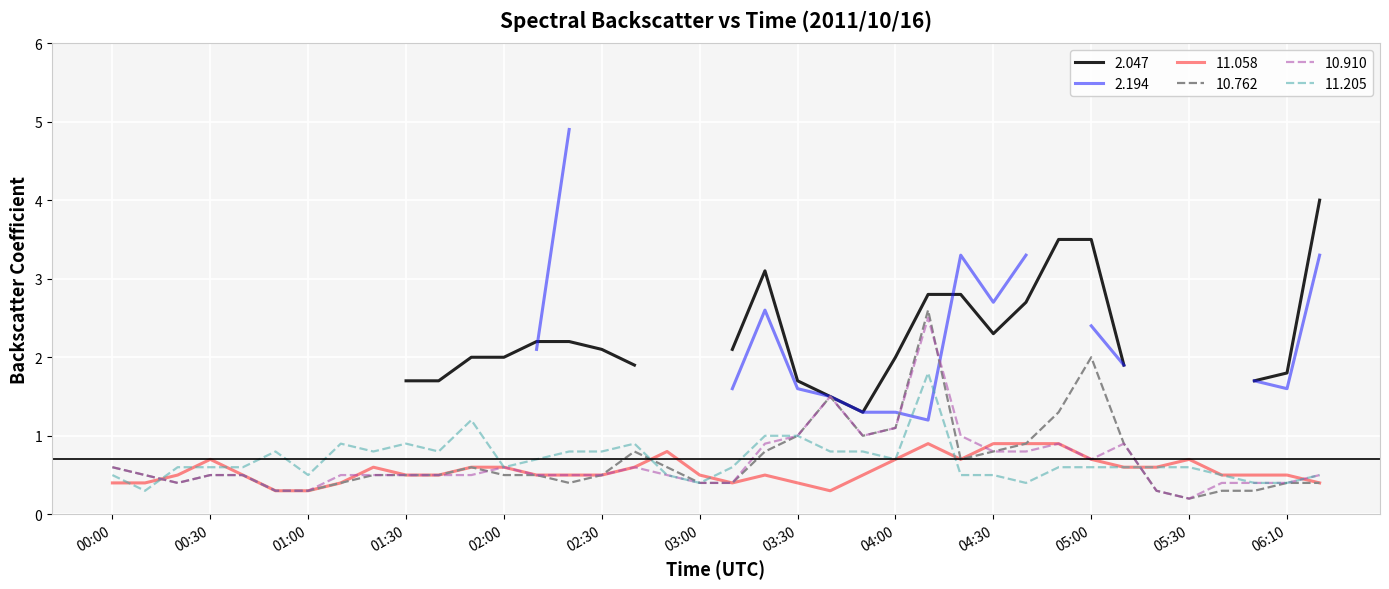

Which series changed the most between 02:00 and 05:20?

10.910